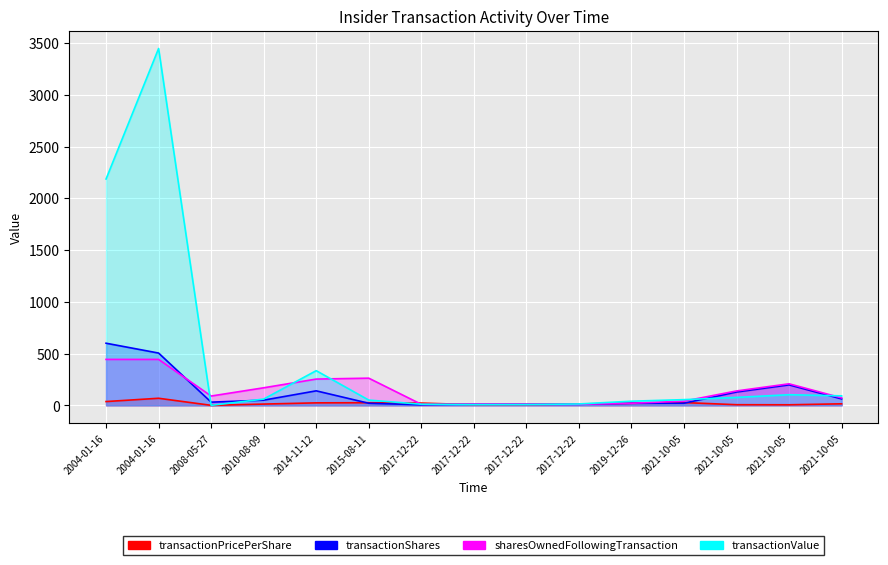

Is the value of sharesOwnedFollowingTransaction at 2015-08-11 greater than the value of transactionShares at 2021-10-05?

Yes